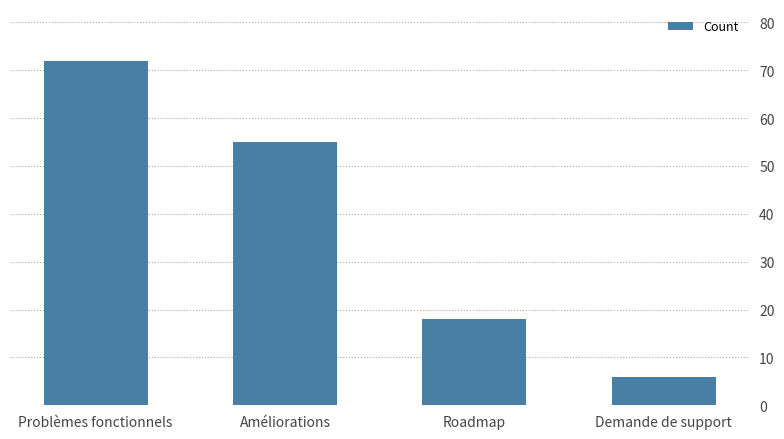

What position from the right is Demande de support?

1